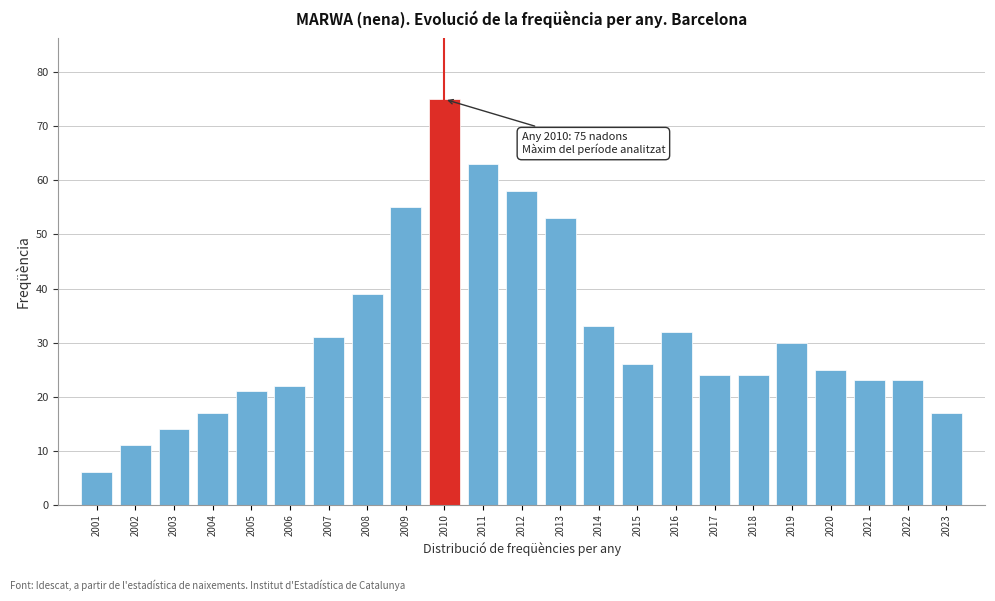

Reading left to right, extract all data points from this chart.

6	11	14	17	21	22	31	39	55	75	63	58	53	33	26	32	24	24	30	25	23	23	17